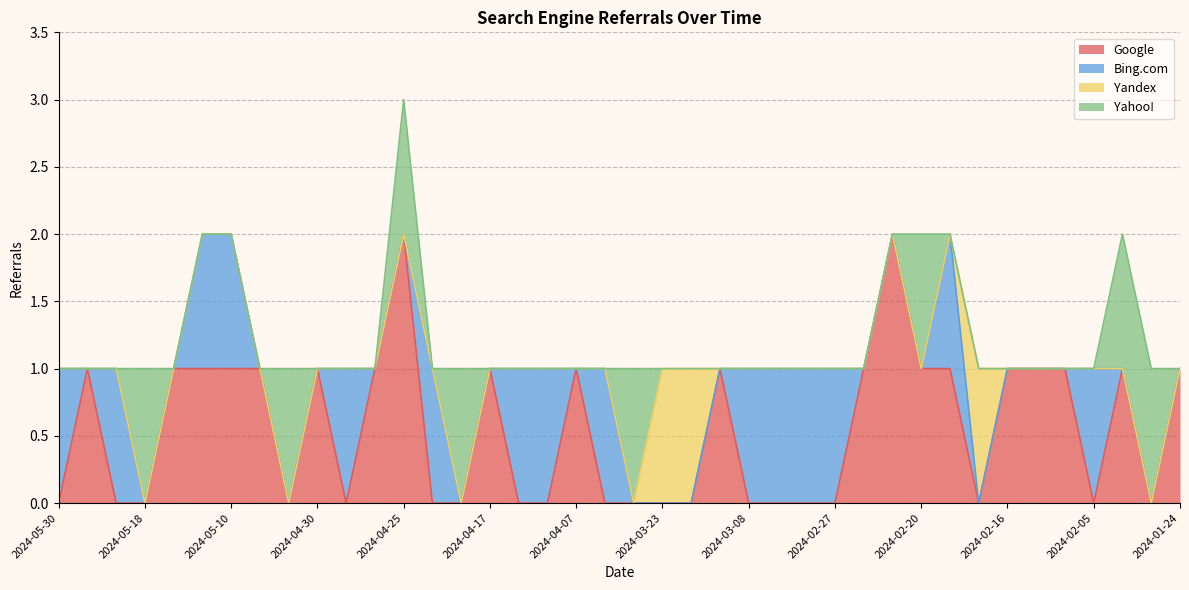

Which series has the largest total across all categories?

Google